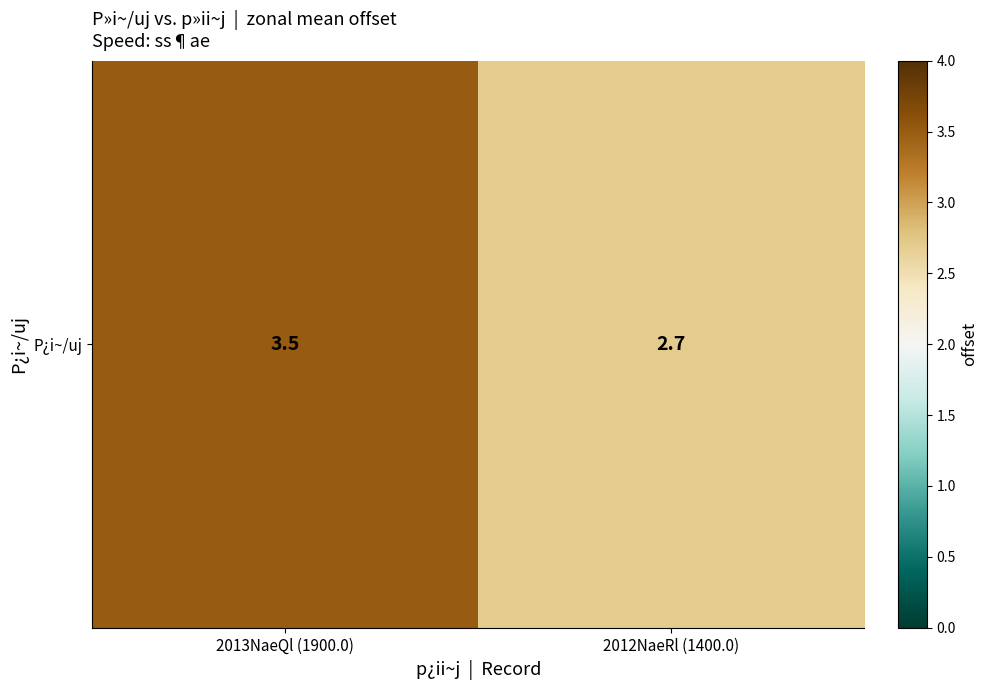

List the labels in order of value, largest first.

2013NaeQl (1900.0), 2012NaeRl (1400.0)